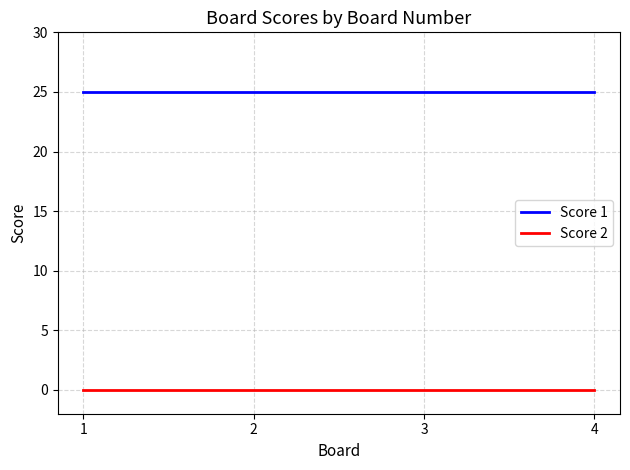

True or false: Score 2 has more than 2 interior local peaks.

False